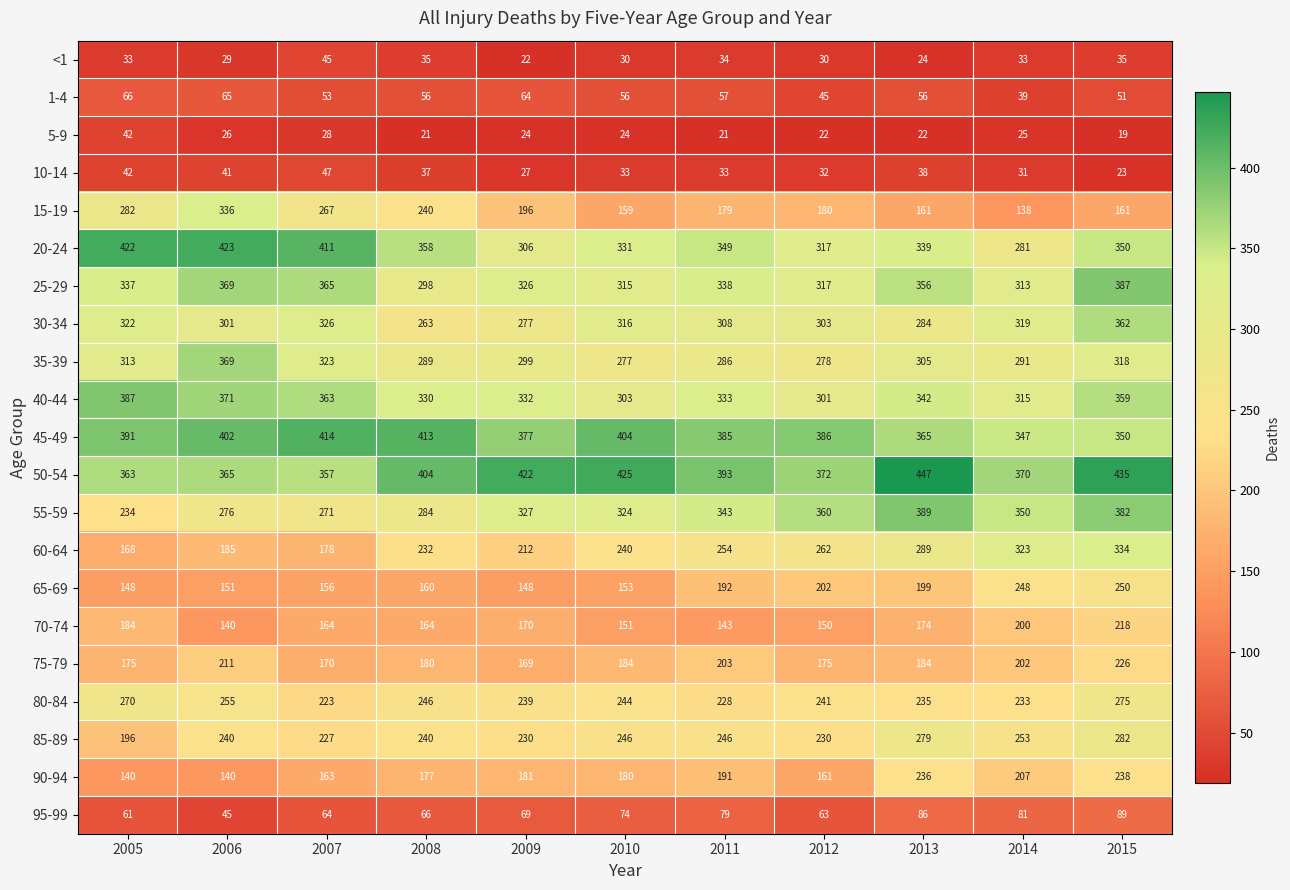

The value of 25-29 at 2007 is 365. True or false?

True